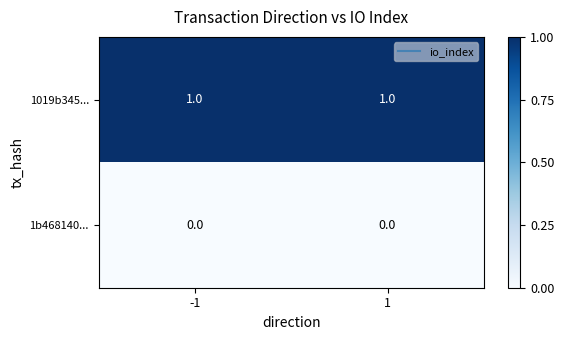

Which series has the largest total across all categories?

1019b345...